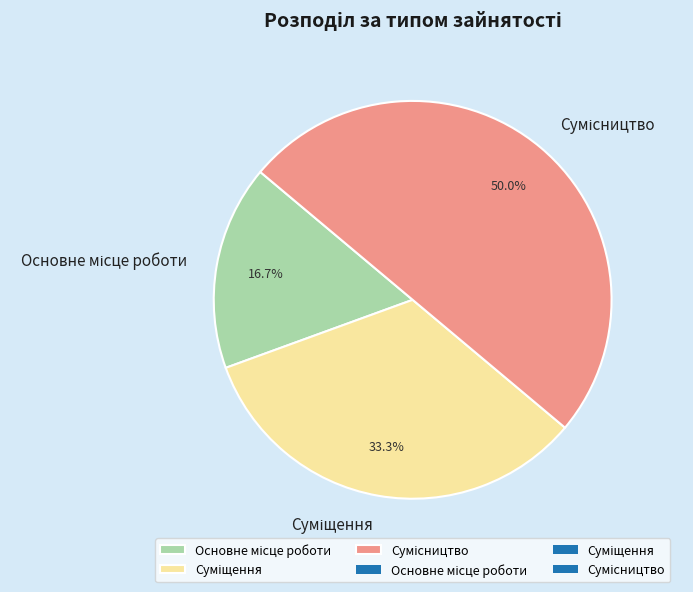

To the nearest percent, what portion does Суміщення represent?

33%